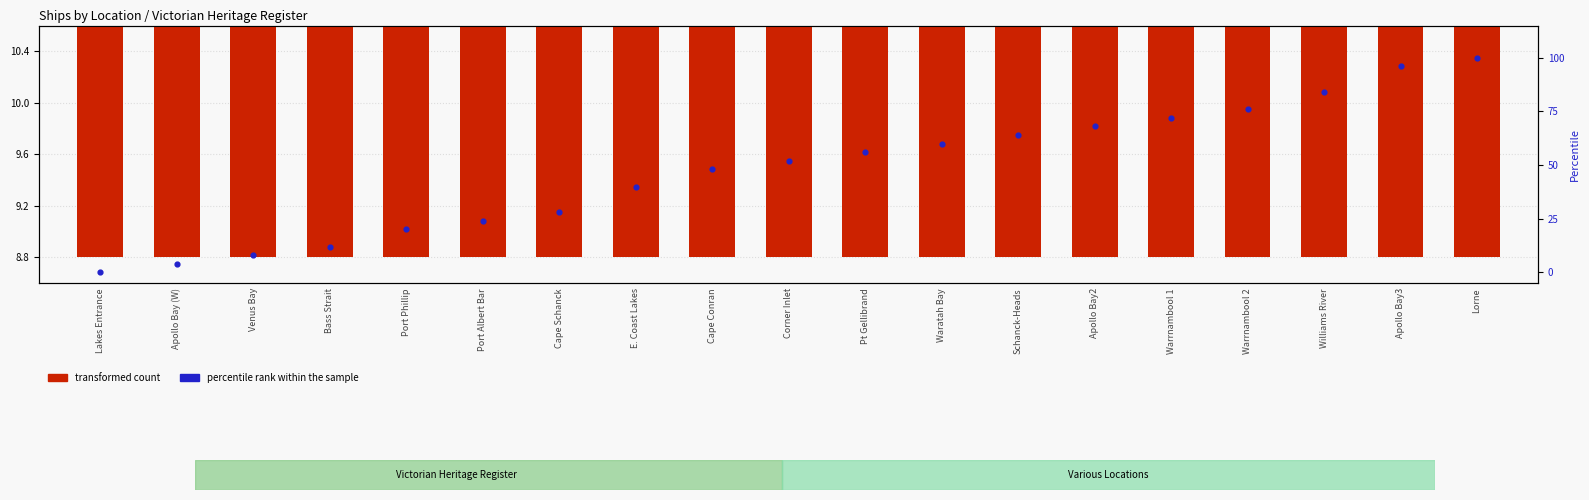

What are all the series names shown in the legend?

transformed count, percentile rank within the sample